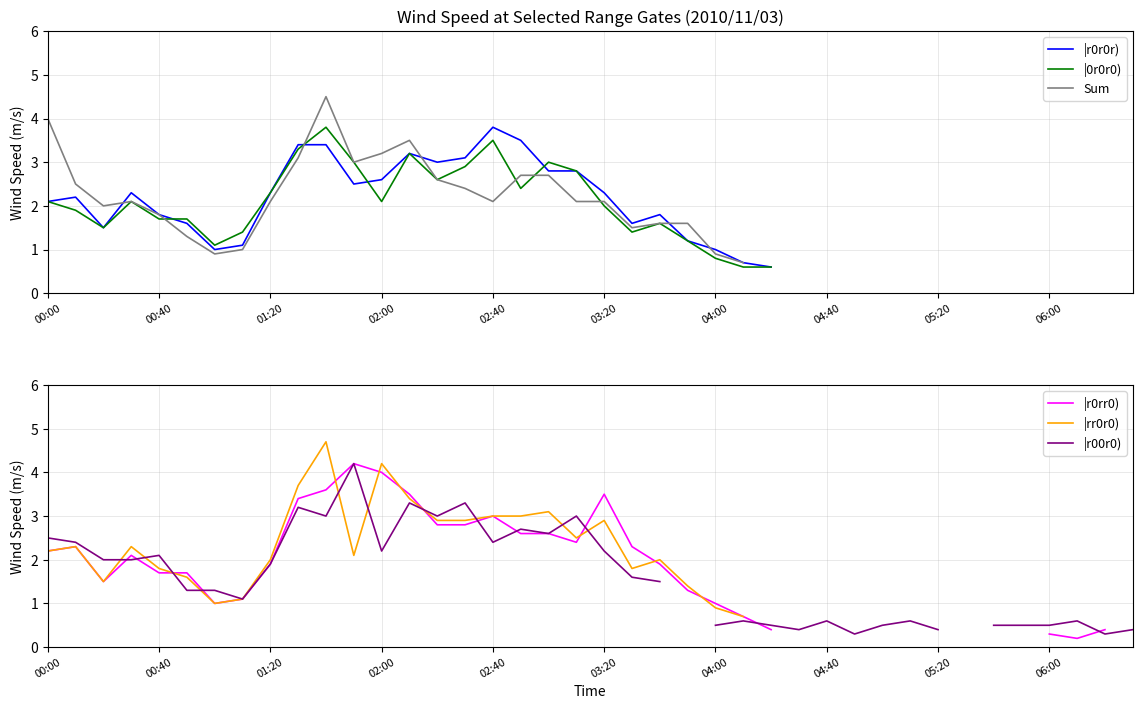

How many lines are shown in the chart?

6